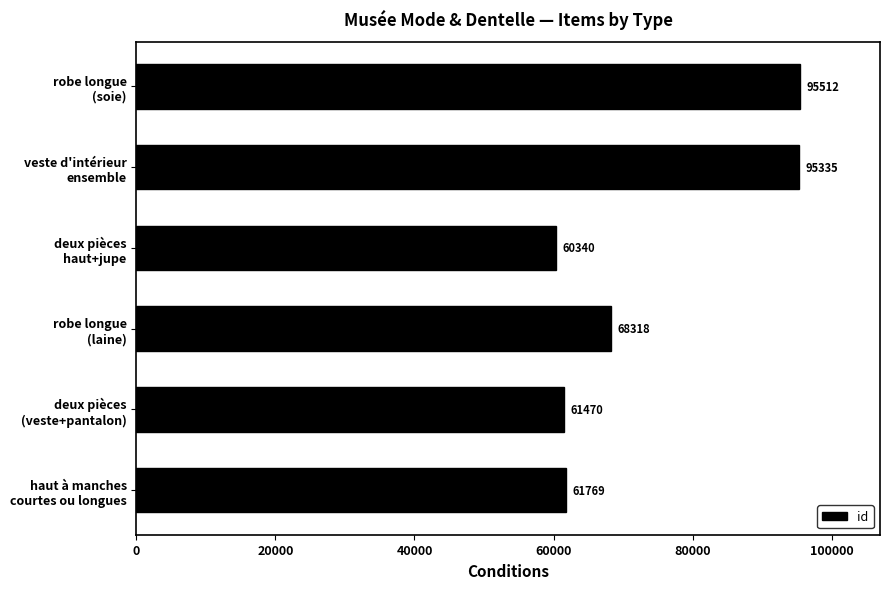

How many values are below 68318?

3